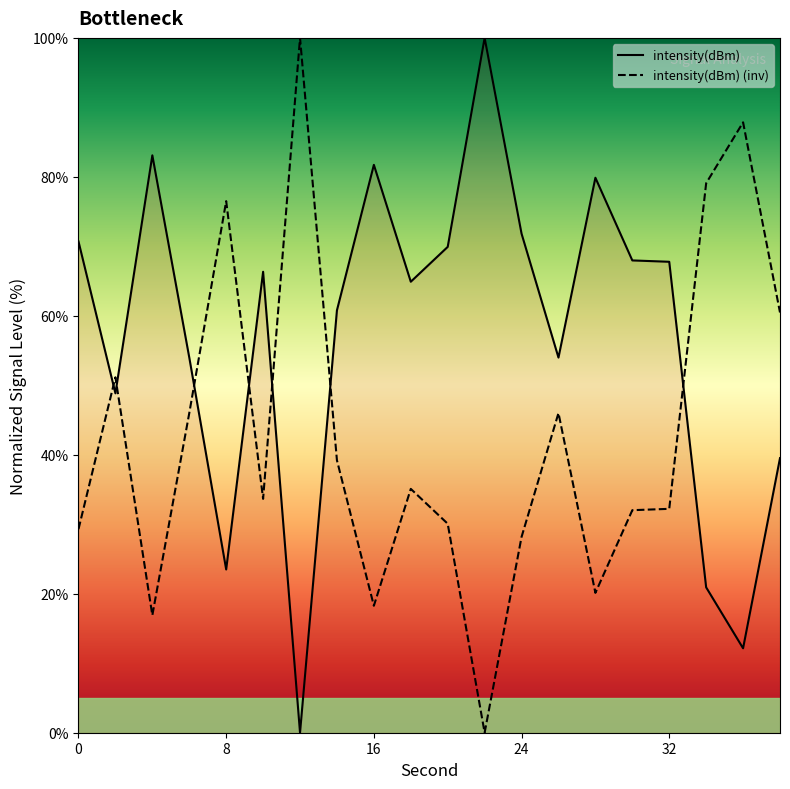

How many intersections are there between intensity(dBm) and intensity(dBm) (inv)?

7